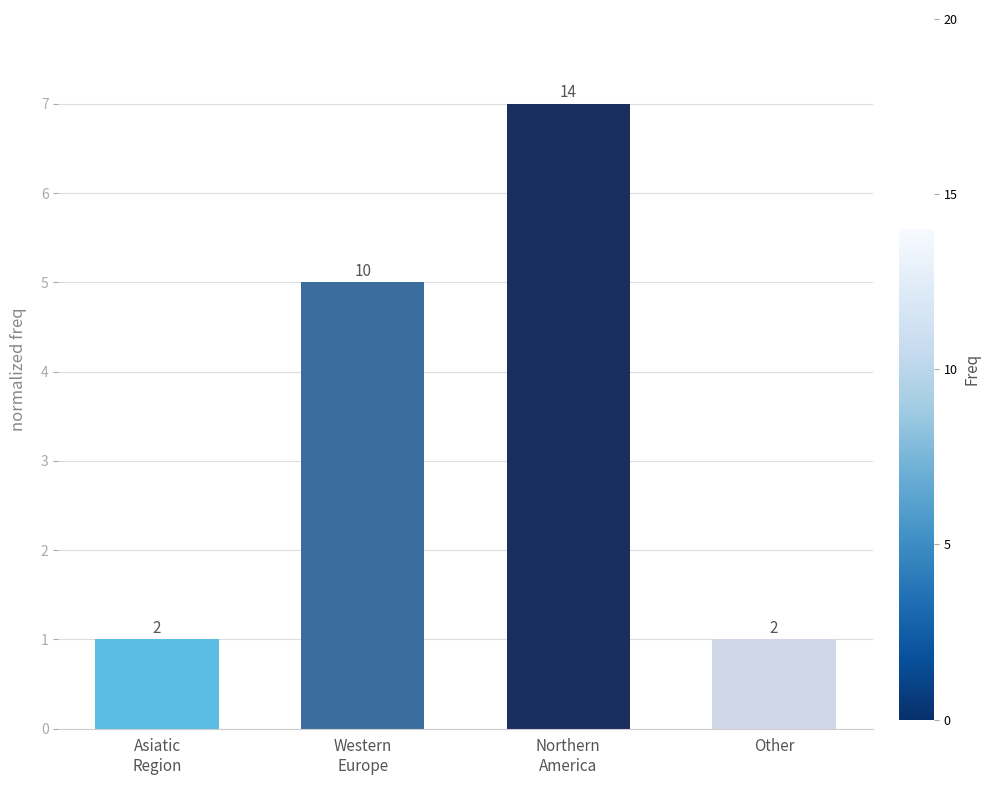

At which category does the chart reach its peak across all series?

Northern
America